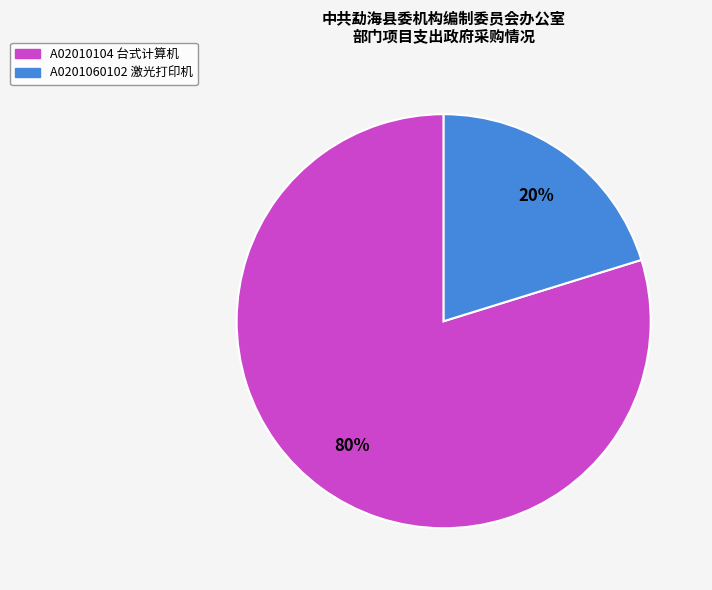

To the nearest percent, what is the average slice percentage?

50%